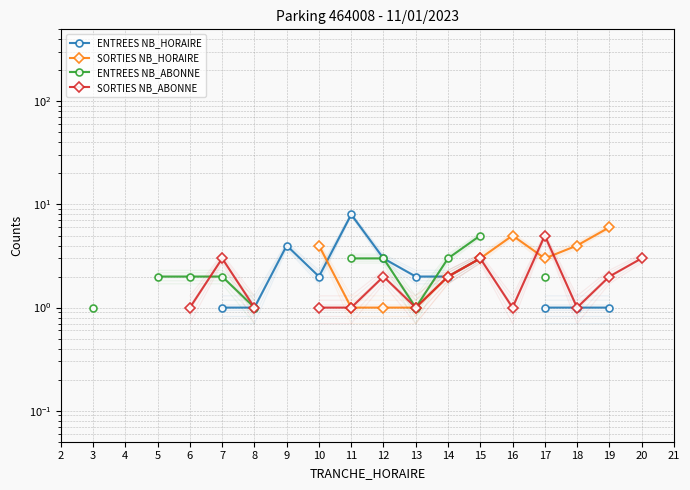

Rank the series by their maximum value, from highest to lowest.

ENTREES NB_HORAIRE, SORTIES NB_HORAIRE, ENTREES NB_ABONNE, SORTIES NB_ABONNE